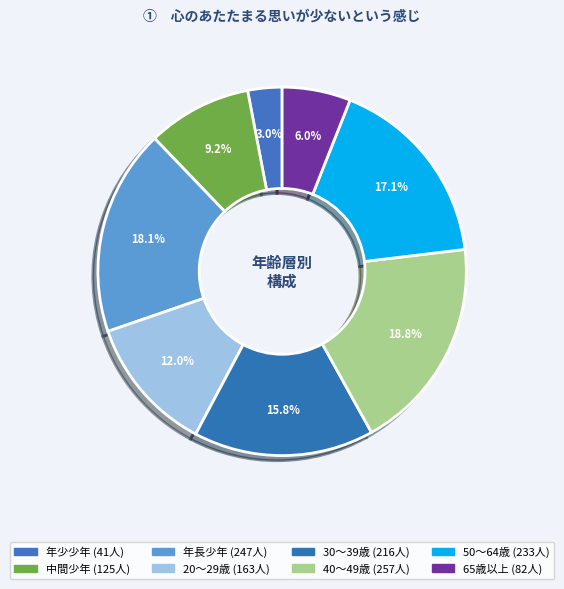

Combined, what portion of the pie is 65歳以上 and 年少少年?

9.0%